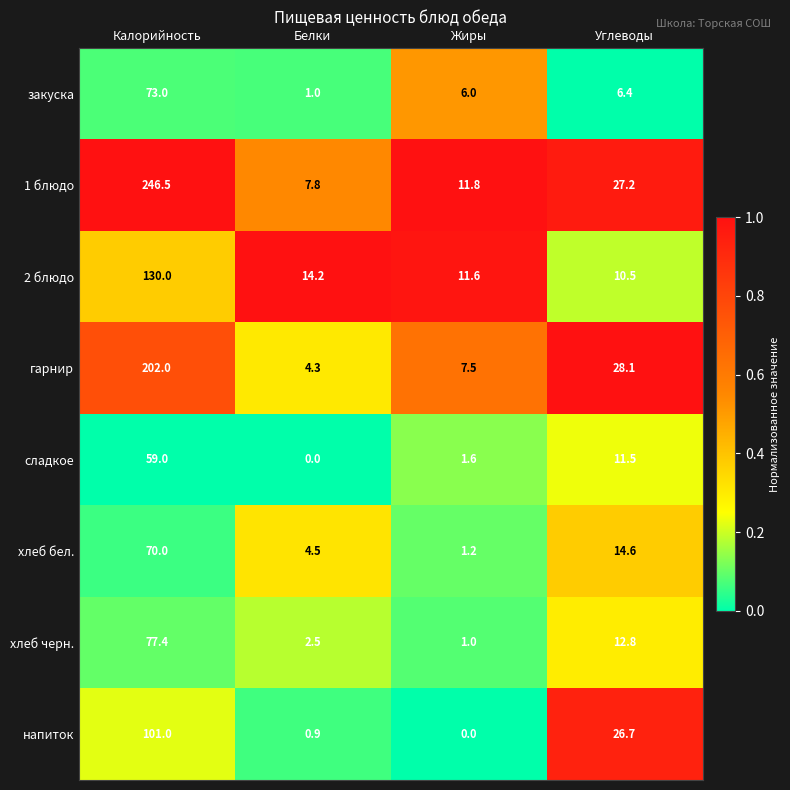

Rank the series by their maximum value, from highest to lowest.

1 блюдо, гарнир, 2 блюдо, напиток, хлеб черн., закуска, хлеб бел., сладкое